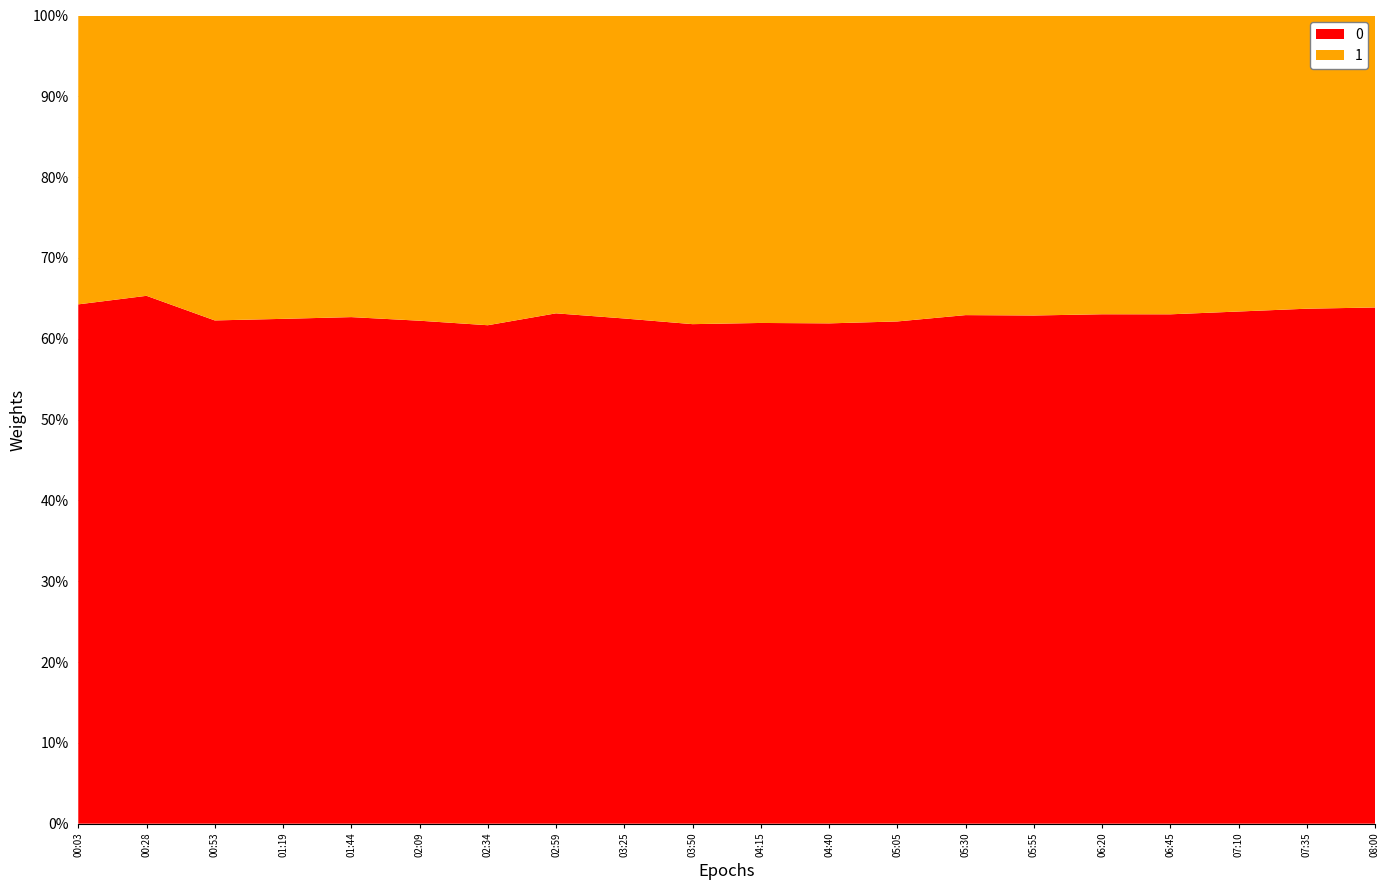

What is the minimum value for 0?

61.7